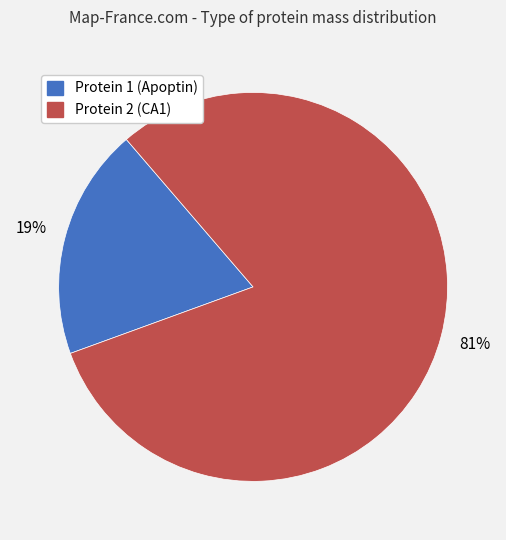

Combined, do Protein 1 (Apoptin) and Protein 2 (CA1) account for over 50%?

Yes